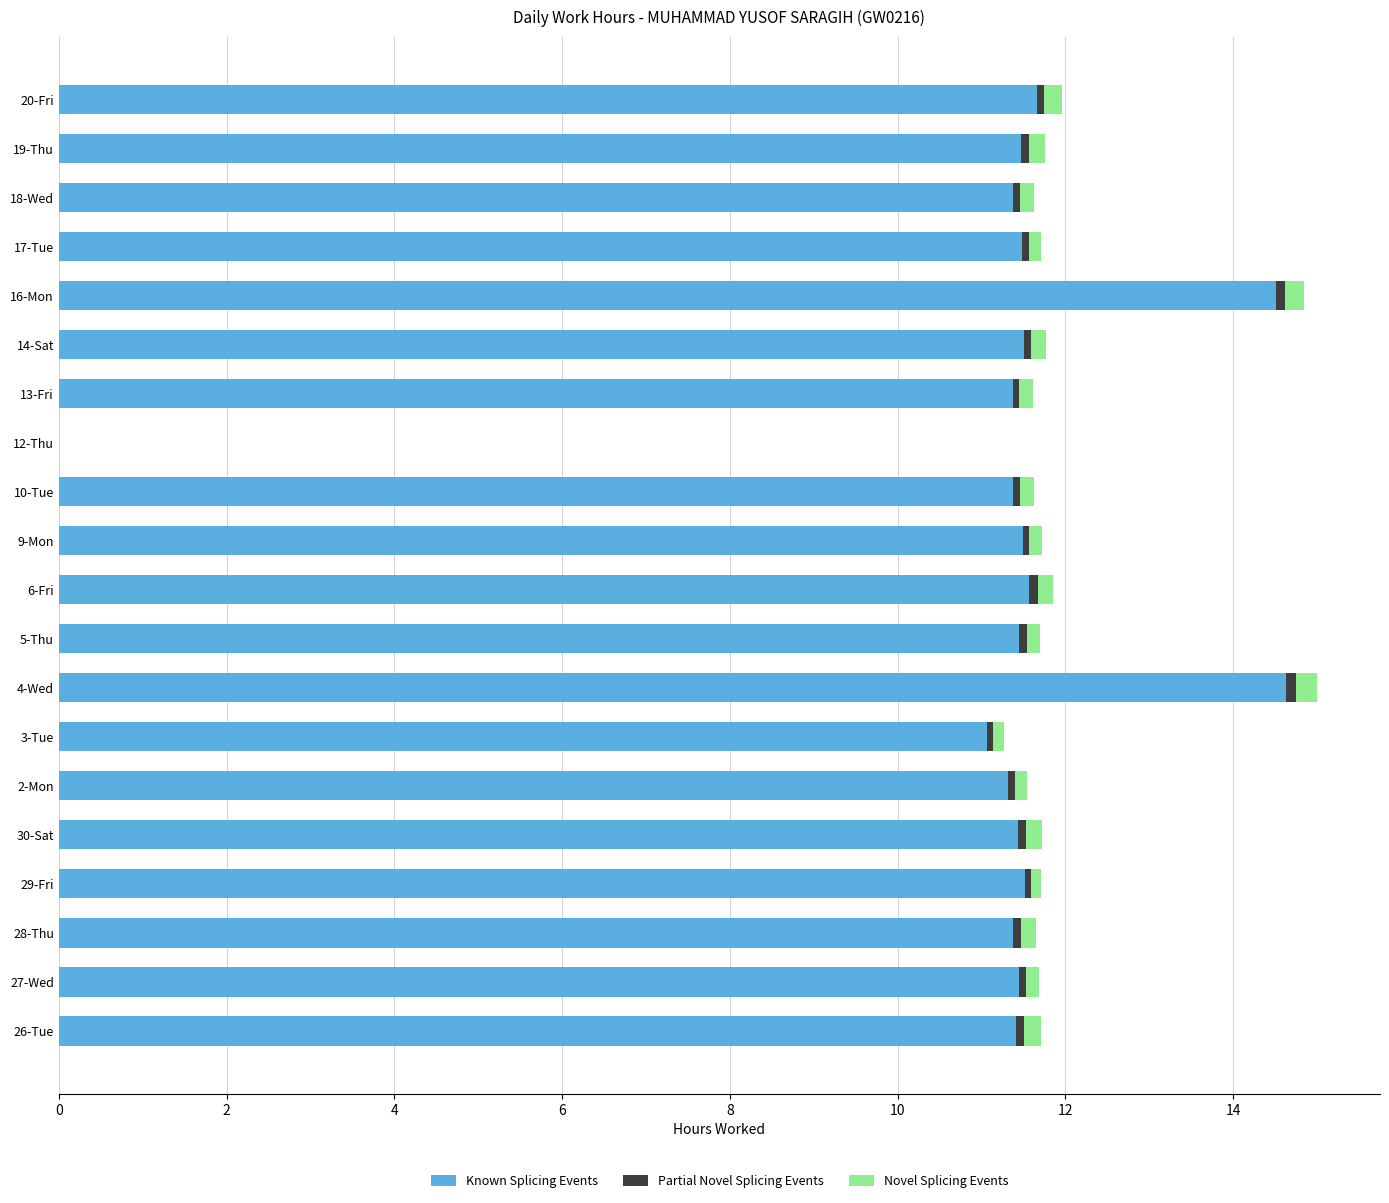

The Known Splicing Events series shows 8.9 at 16-Mon. True or false?

False